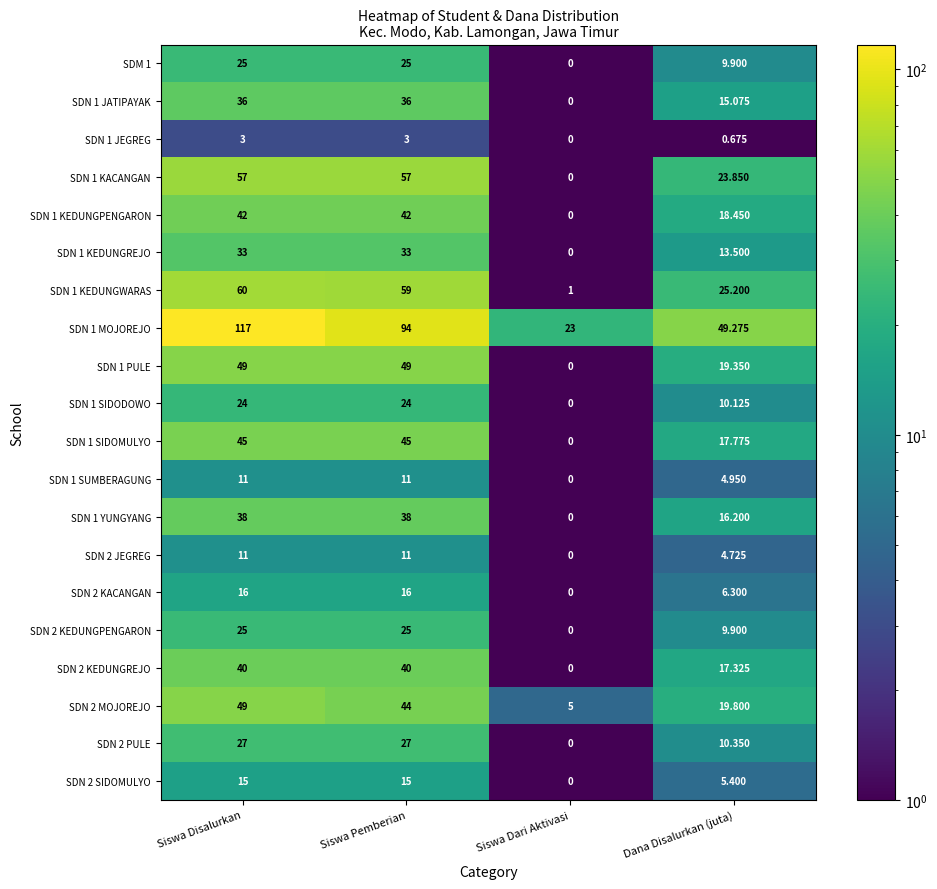

What is the maximum value shown in the chart?

117.0